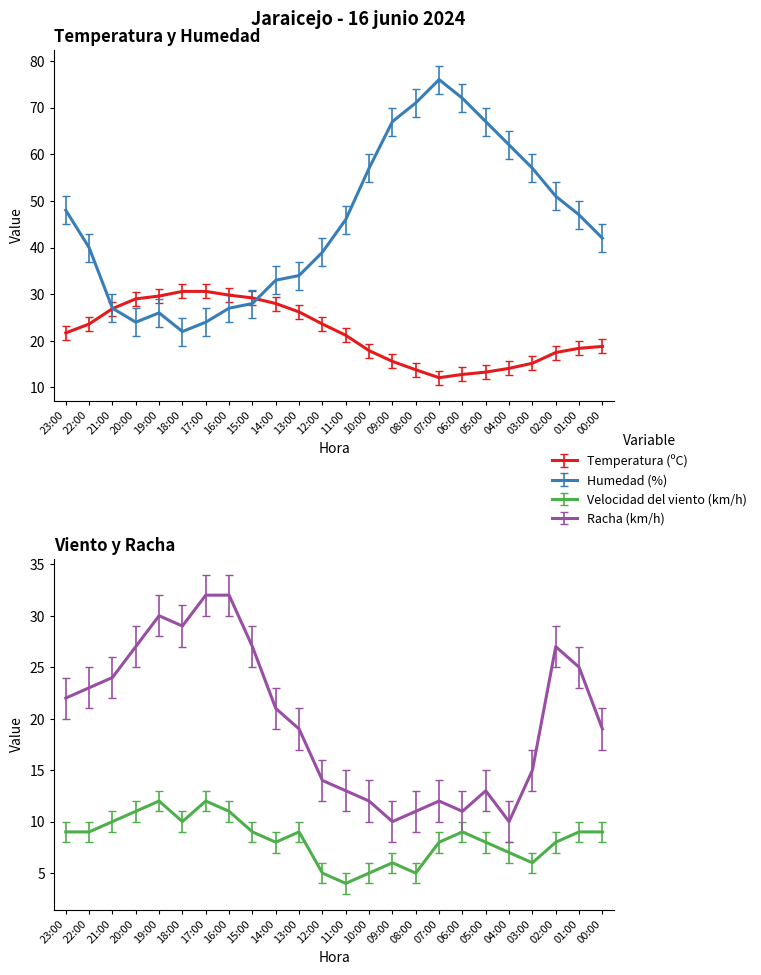

At which category is the sum across all series the highest?

07:00